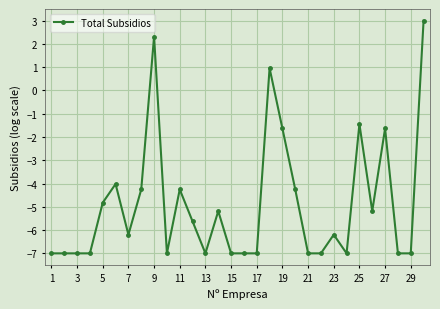

Does the chart have visible grid lines?

Yes